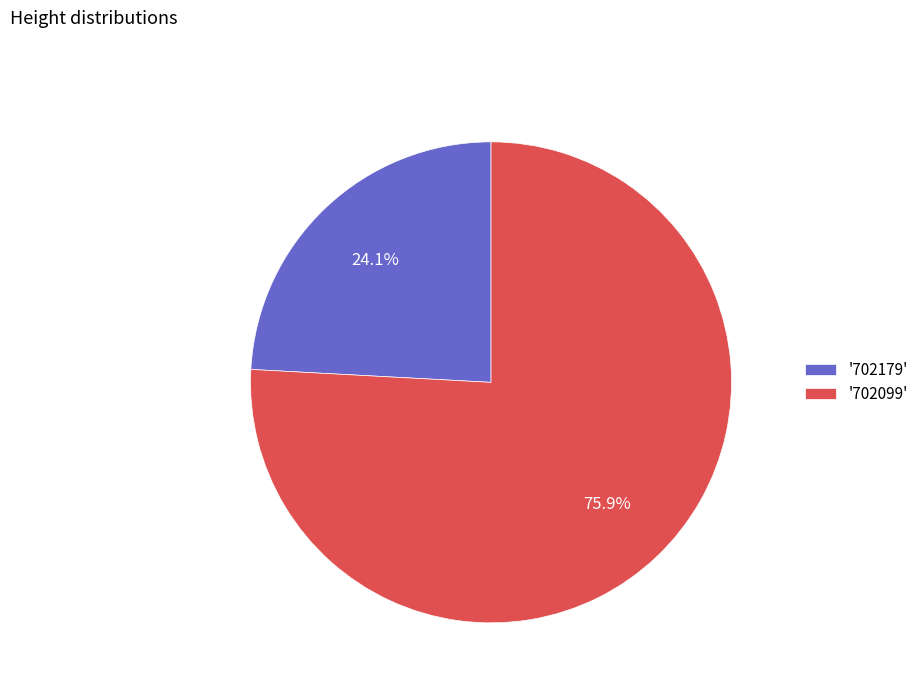

Count the number of slices in the pie.

2